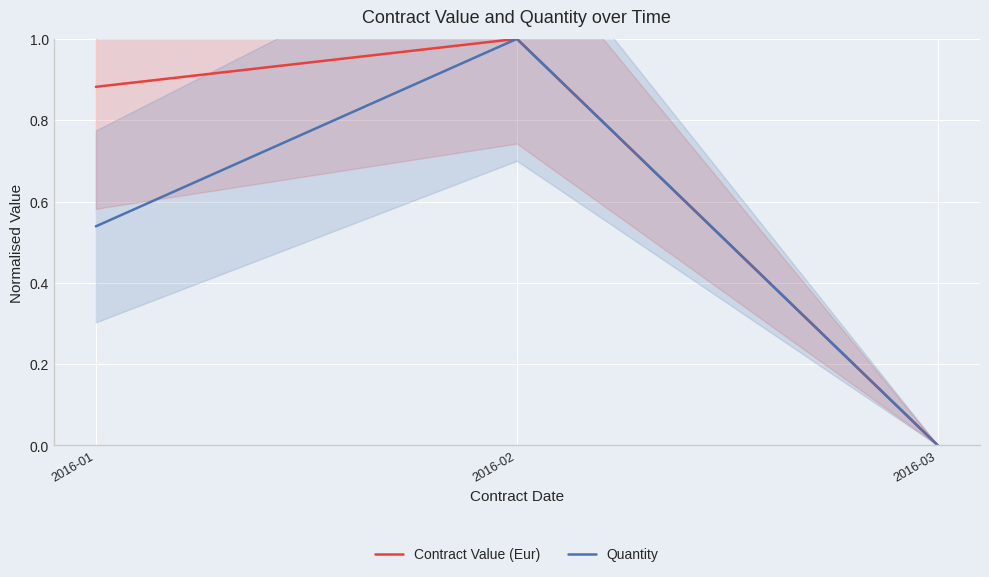

True or false: Contract Value (Eur) has a value of 0.6 at 2016-01.

False